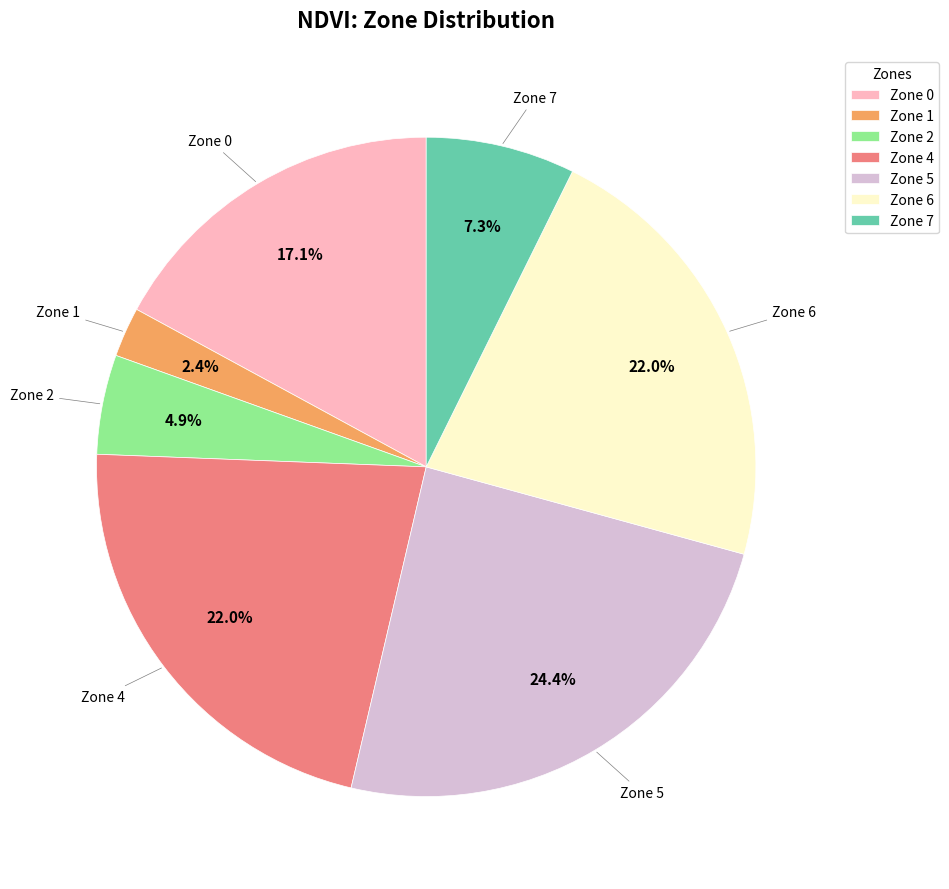

What percentage is the Zone 2 slice, to the nearest percent?

5%